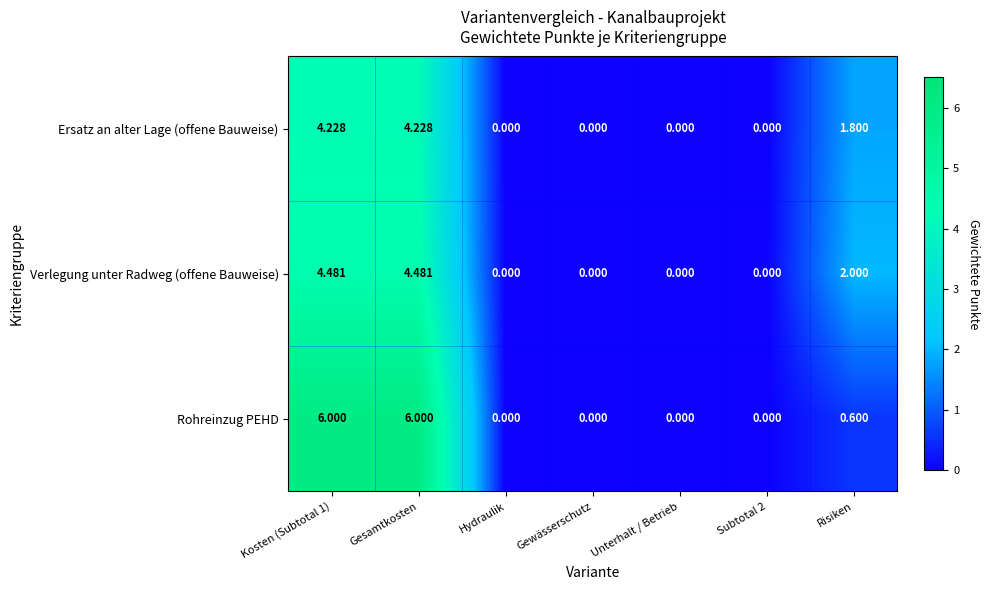

Count the number of data series in this chart.

3